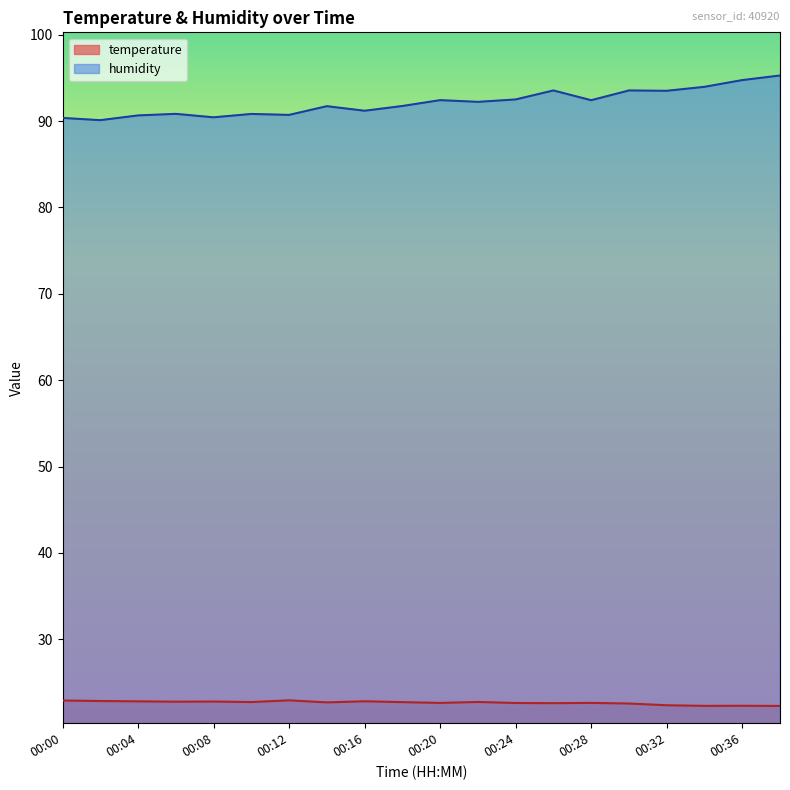

At which label does humidity reach its peak?

00:38